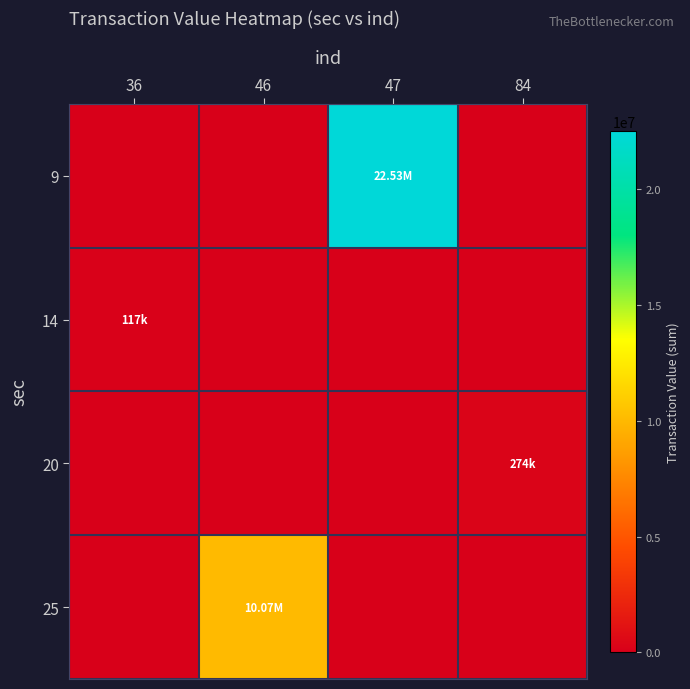

Reading left to right, list all the values displayed in this chart.

9: 36=0	46=0	47=22533447	84=0
14: 36=117163	46=0	47=0	84=0
20: 36=0	46=0	47=0	84=274164
25: 36=0	46=10066219	47=0	84=0